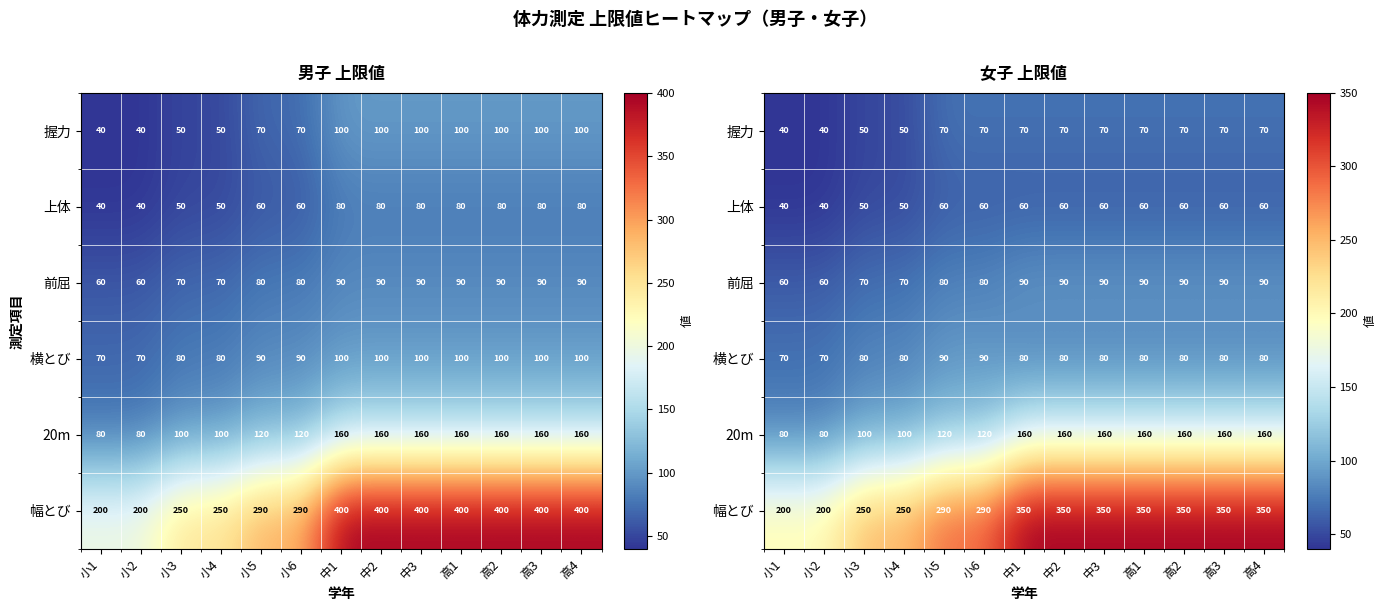

At how many categories does at least one series exceed 64?

13